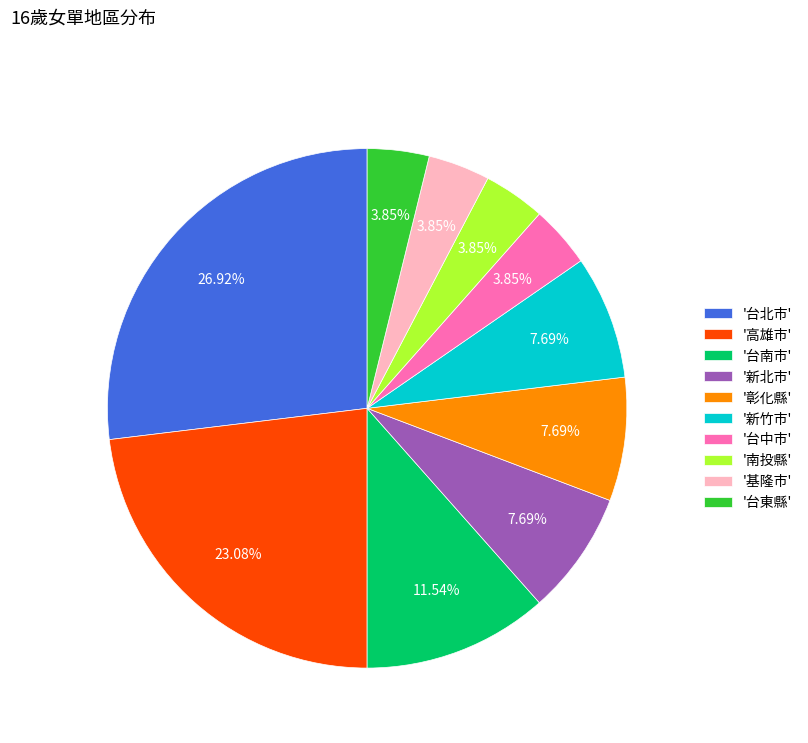

How many slices are in this pie chart?

10